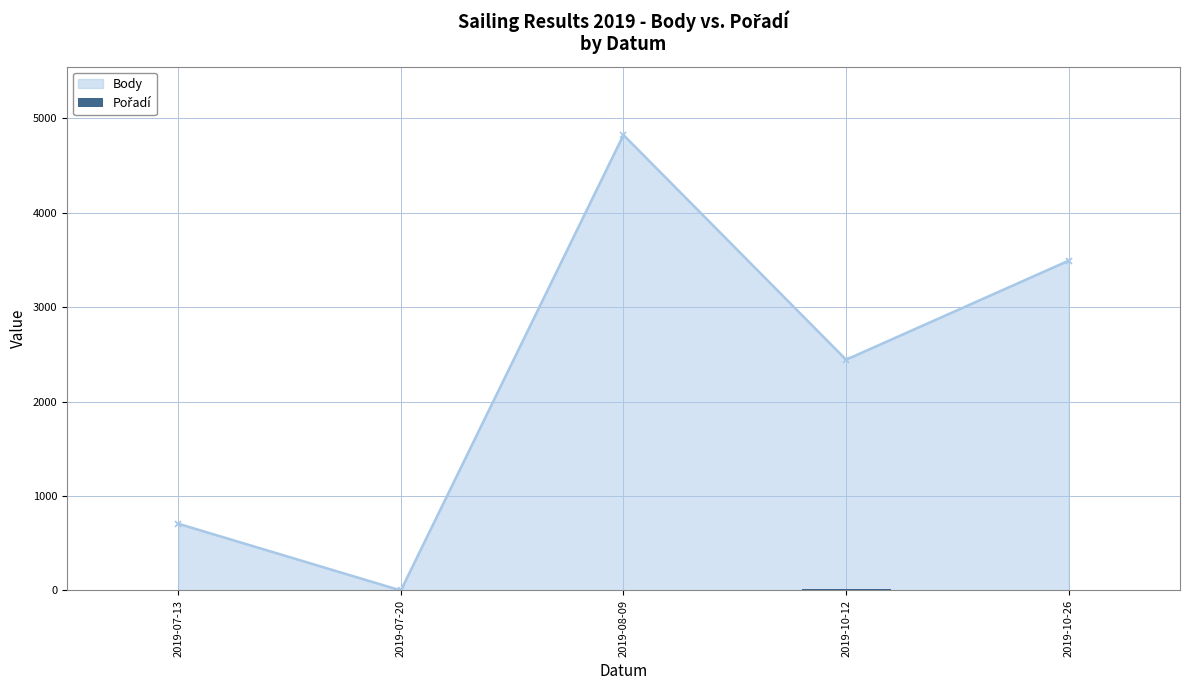

What is the label of the 4th bar from the right?

2019-07-20